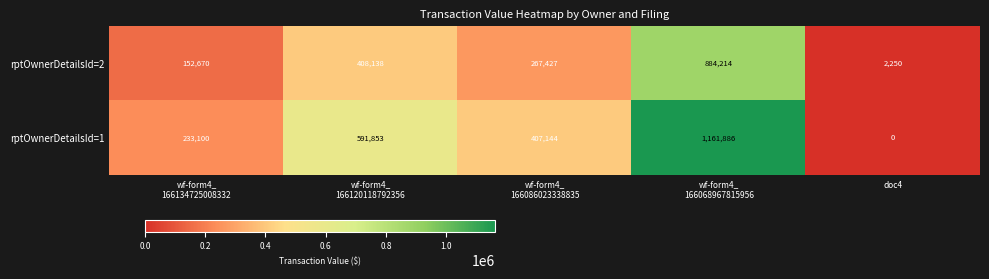

How many values in the rptOwnerDetailsId=2 series are below 267427?

2